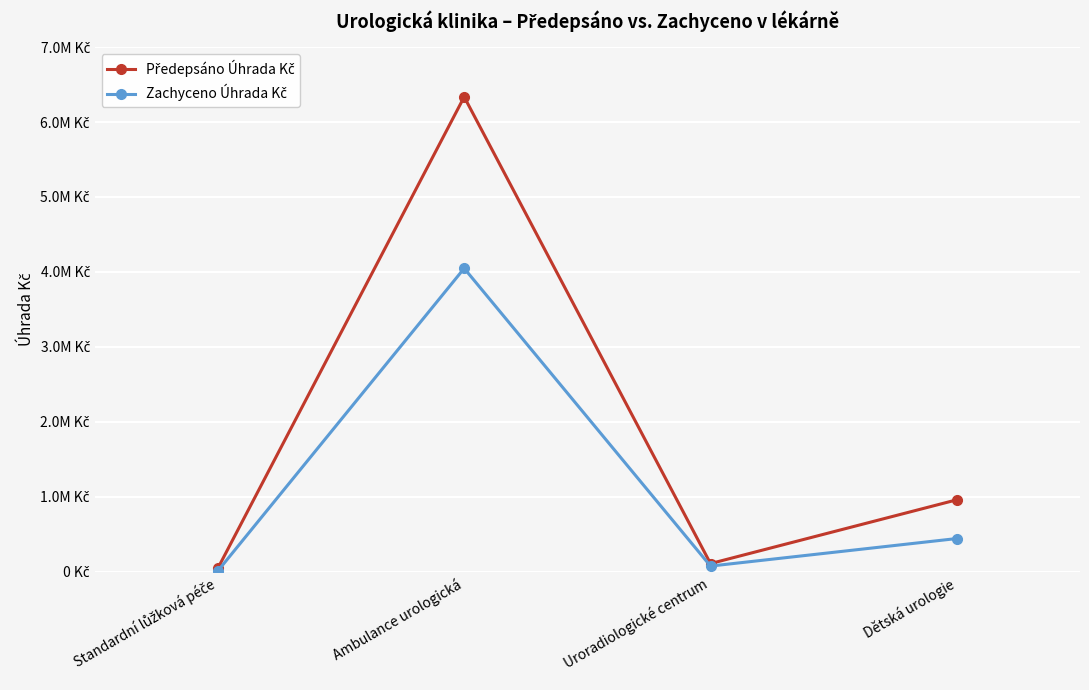

Does the chart have visible grid lines?

Yes